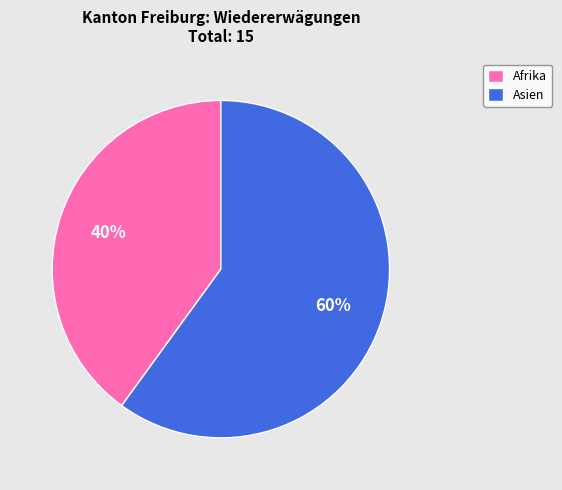

What is the ratio of the value at Afrika to the value at Asien?

0.7